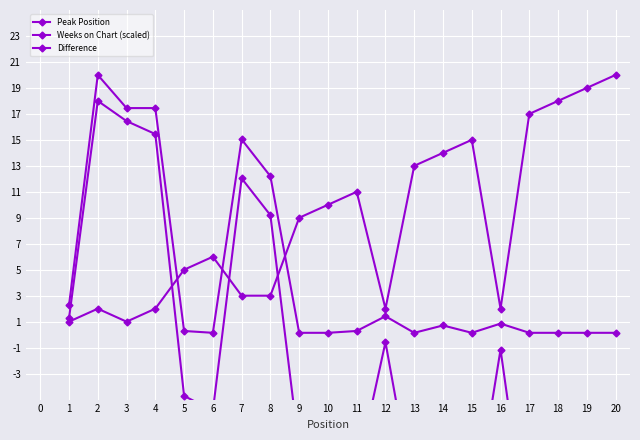

Which has a higher value, 12 or 20?

20